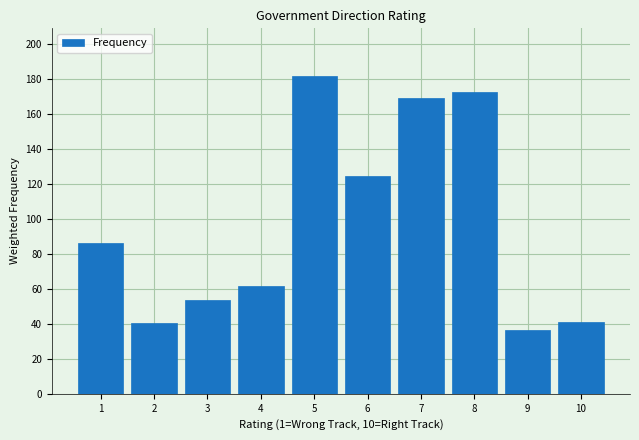

Reading left to right, list all the values displayed in this chart.

86.2	40.3	53.7	61.4	181.8	124.7	169.2	172.9	36.4	41.2